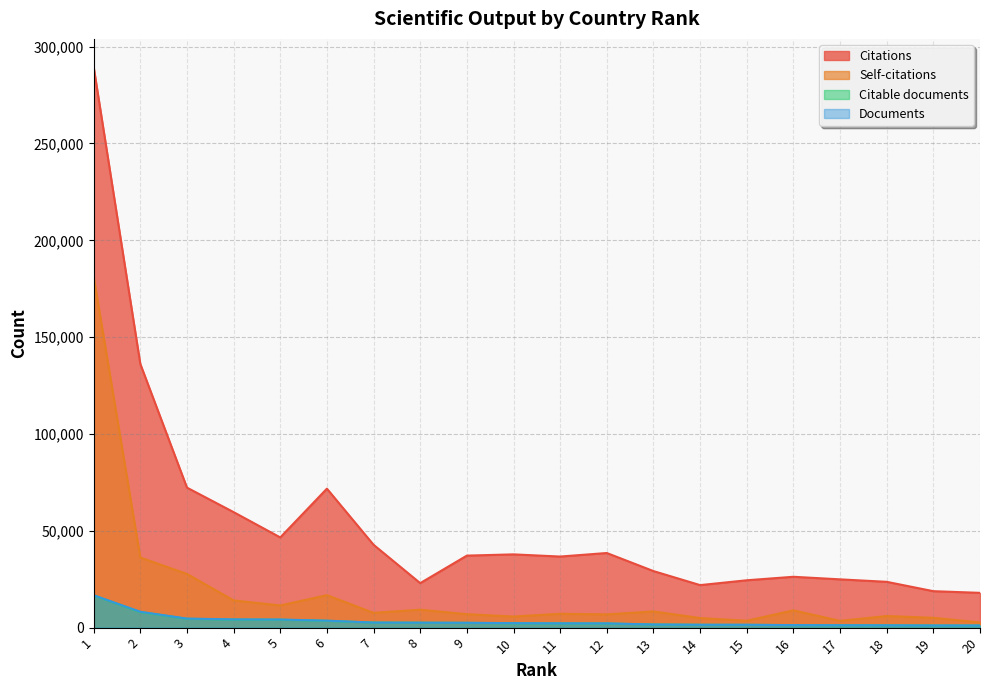

Between 4 and 19, which series saw the biggest shift?

Citations